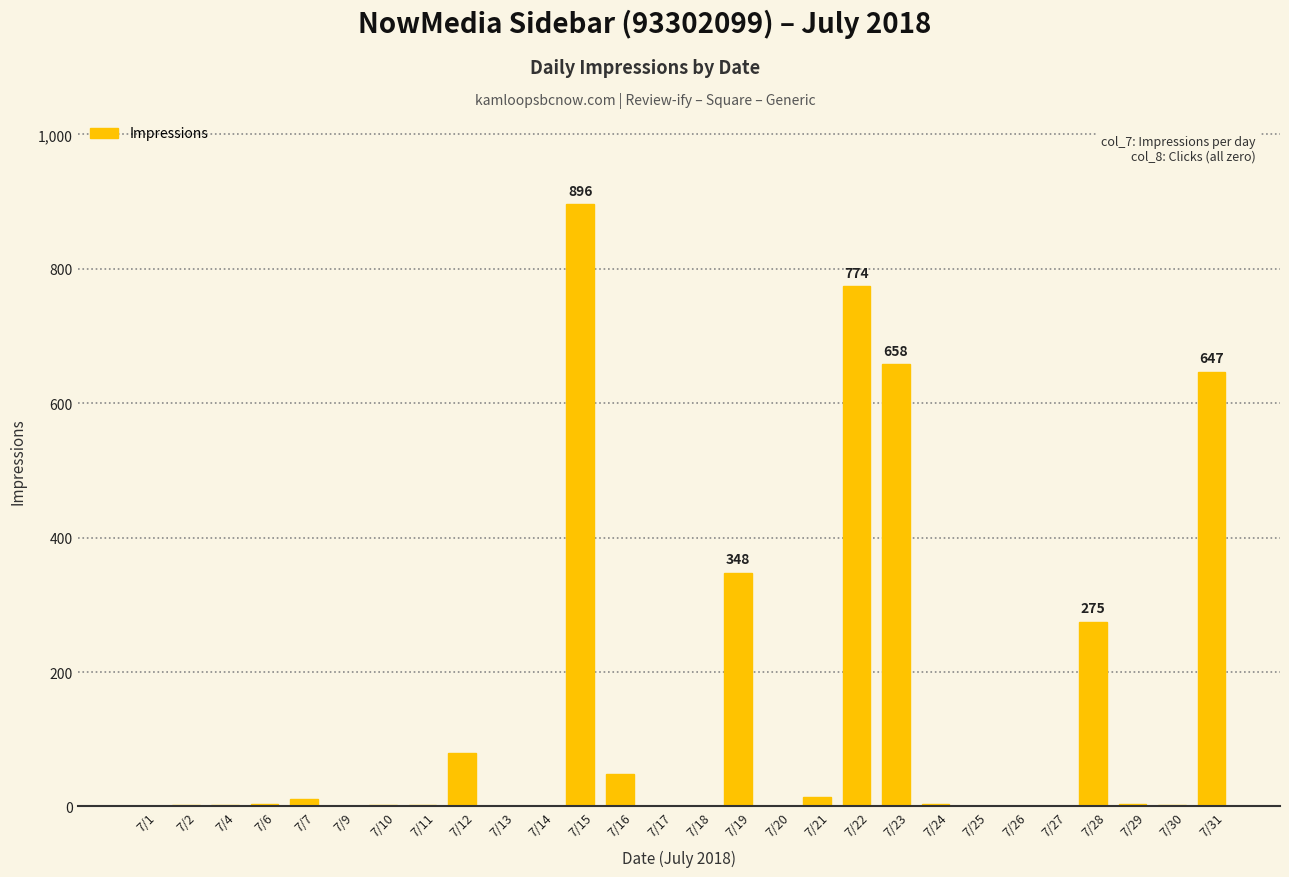

Is it true that the value at 7/31 is 207?

False